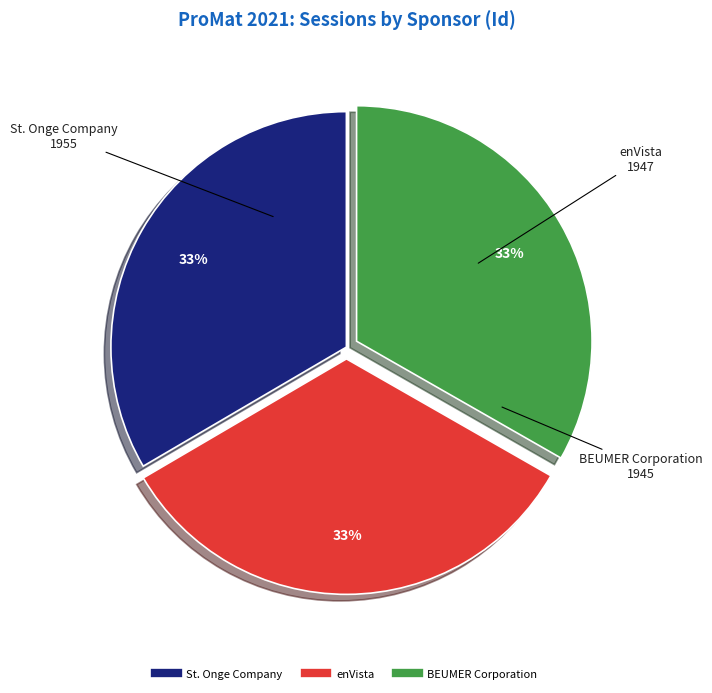

The St. Onge Company slice represents 22% of the pie. True or false?

False